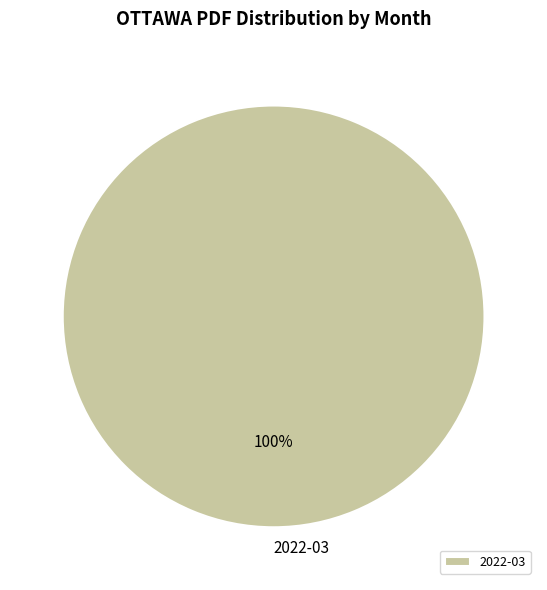

True or false: 2022-03 accounts for 100% of the total.

True